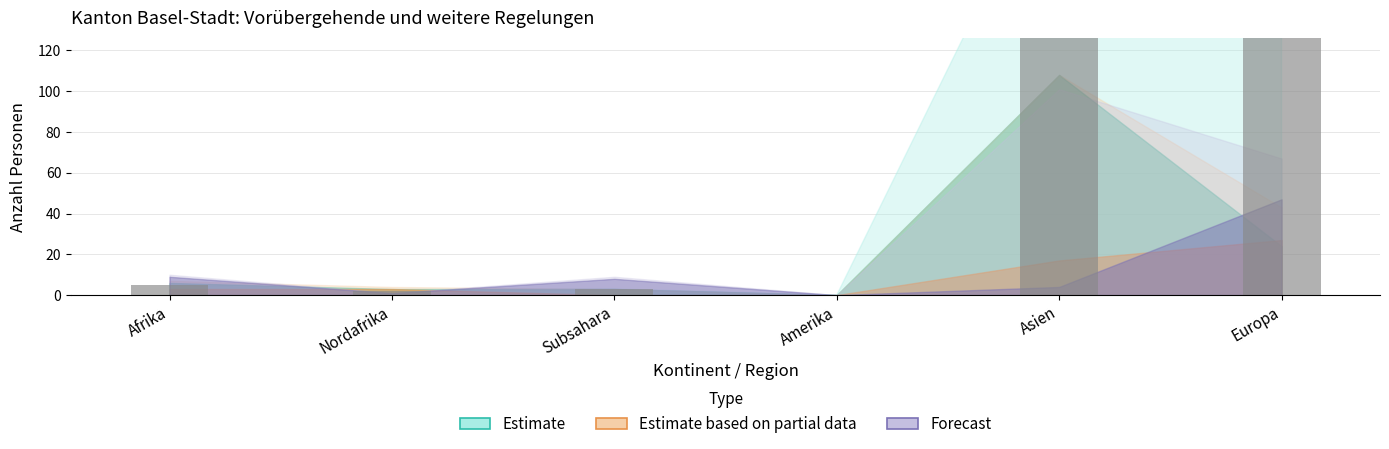

Which label corresponds to the smallest value in the chart?

Amerika